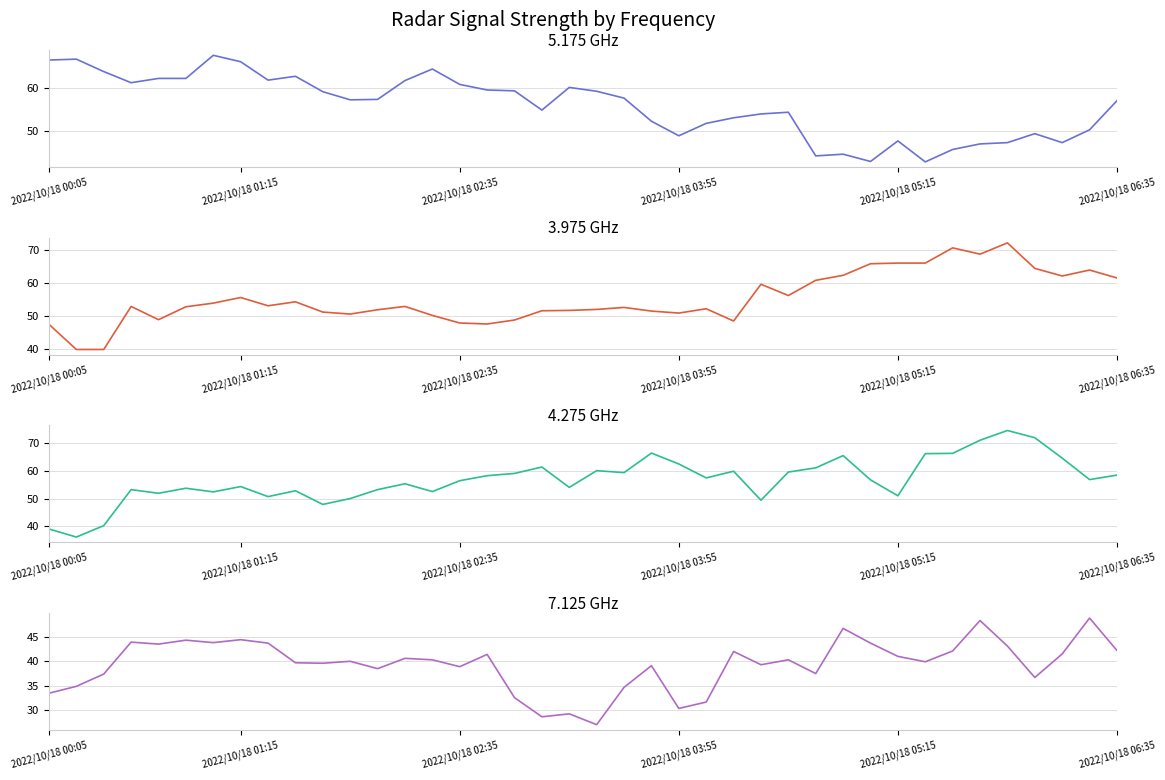

How many values in the 4.275 series are below 56?

18